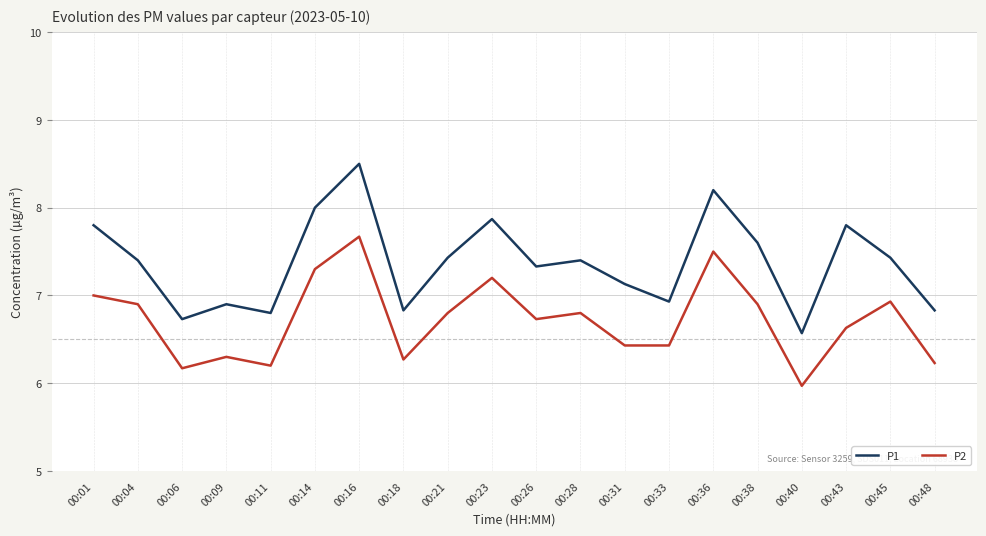

Read the P2 value at 00:14.

7.3